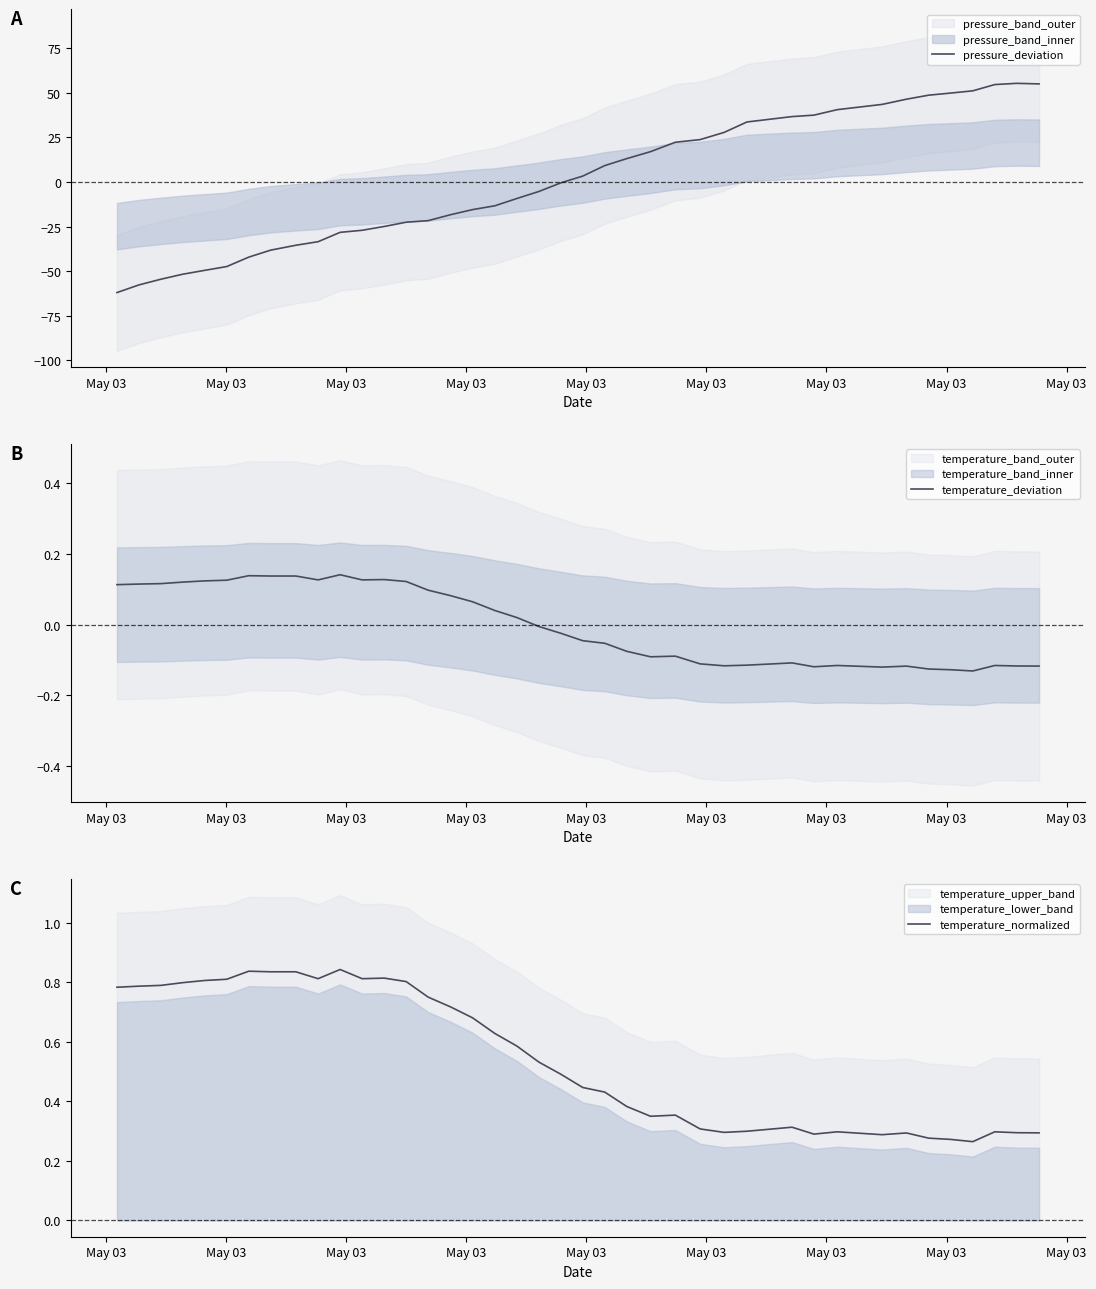

What is the minimum value for pressure_deviation?

-62.0